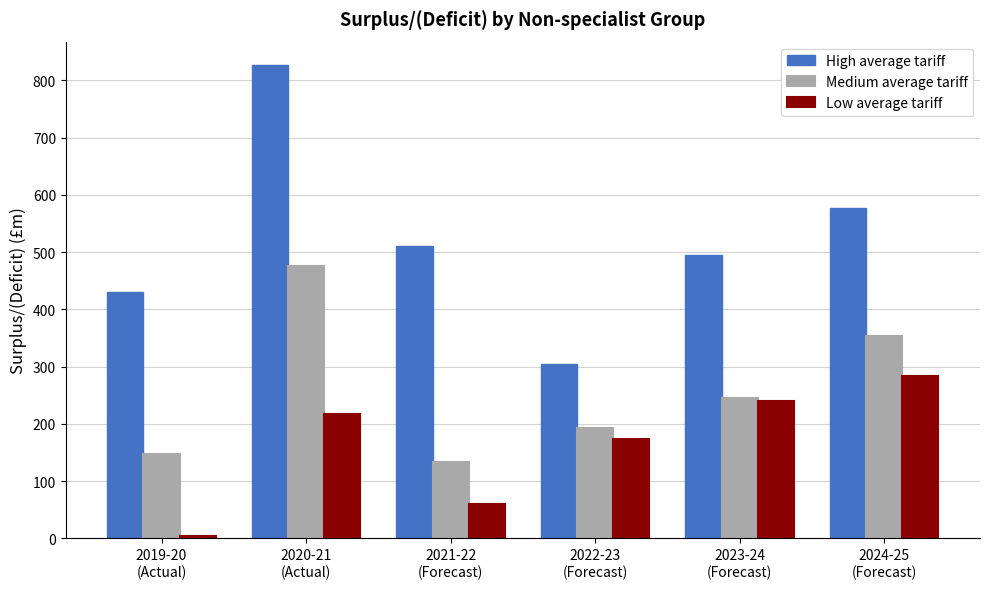

How many data points in Low average tariff are less than 217?

3